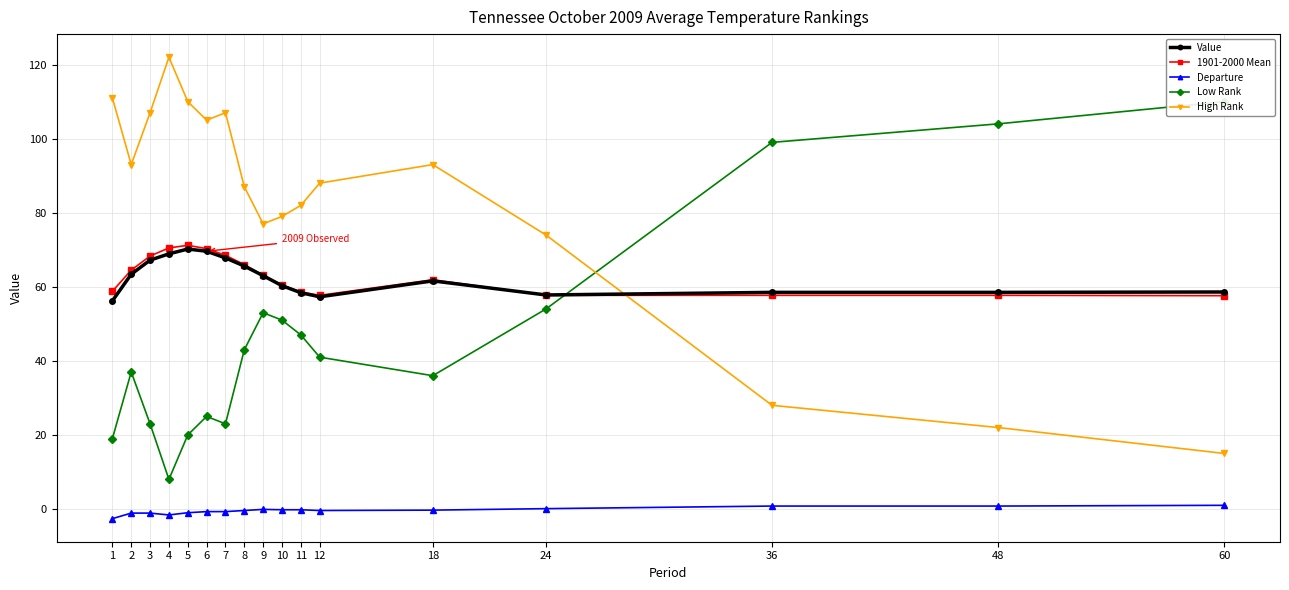

How many values in Departure are below zero?

13